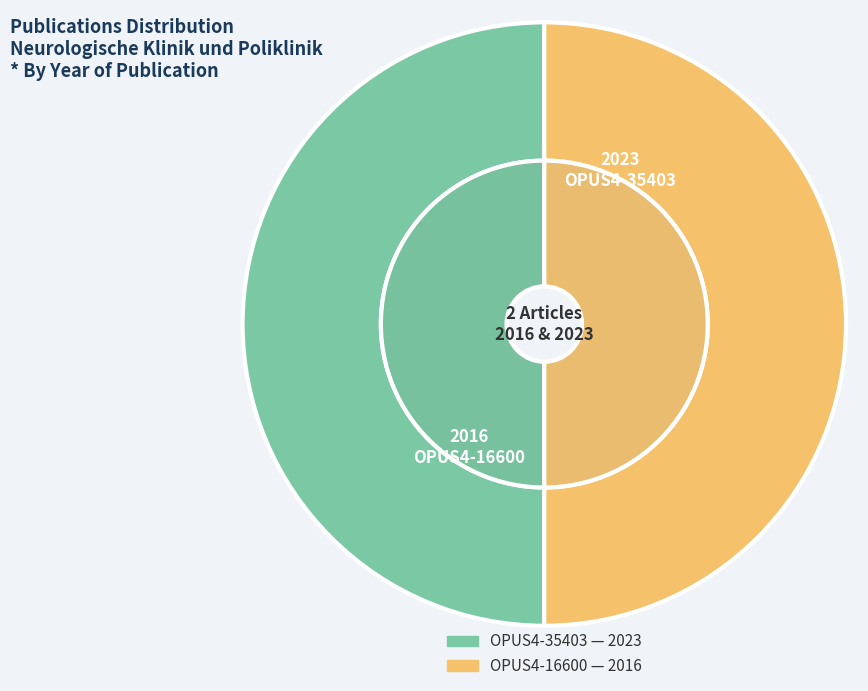

Is it true that OPUS4-35403 is 59% of the pie?

False